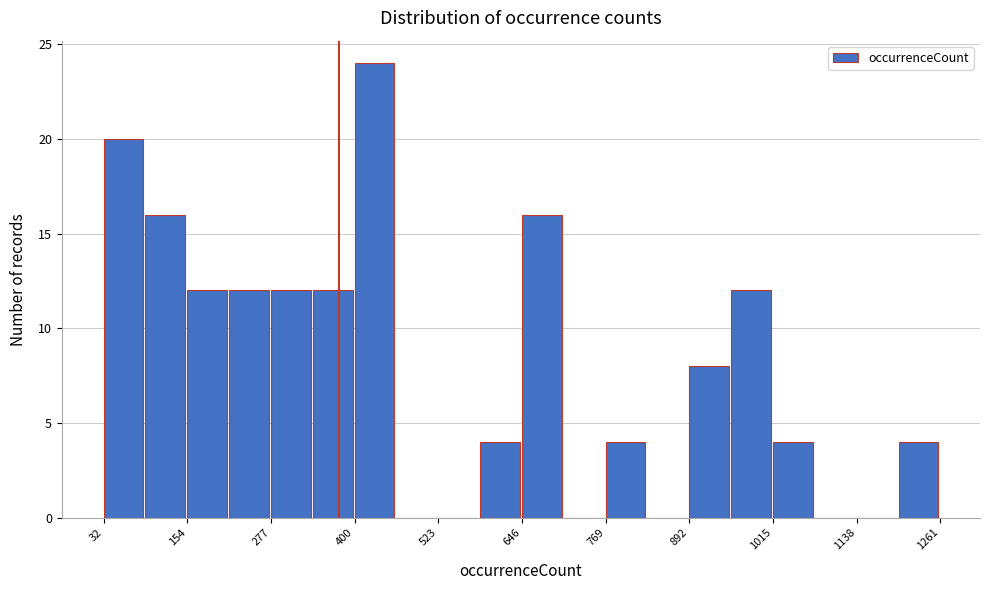

Around what value on the x-axis is the tallest bar? Give the approximate position of its centre, as read against the axis.

420